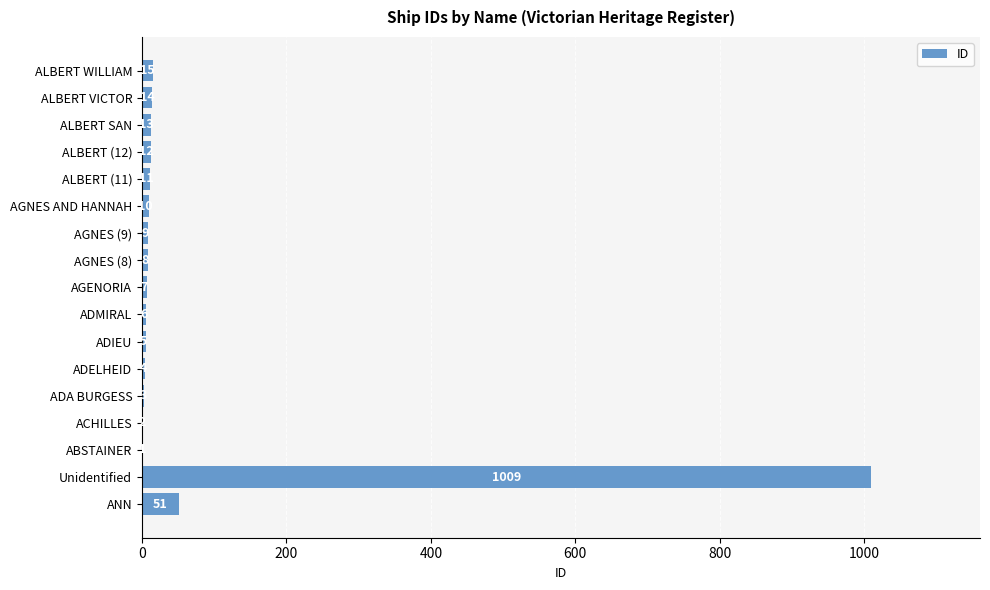

What is the sum of all values?

1180